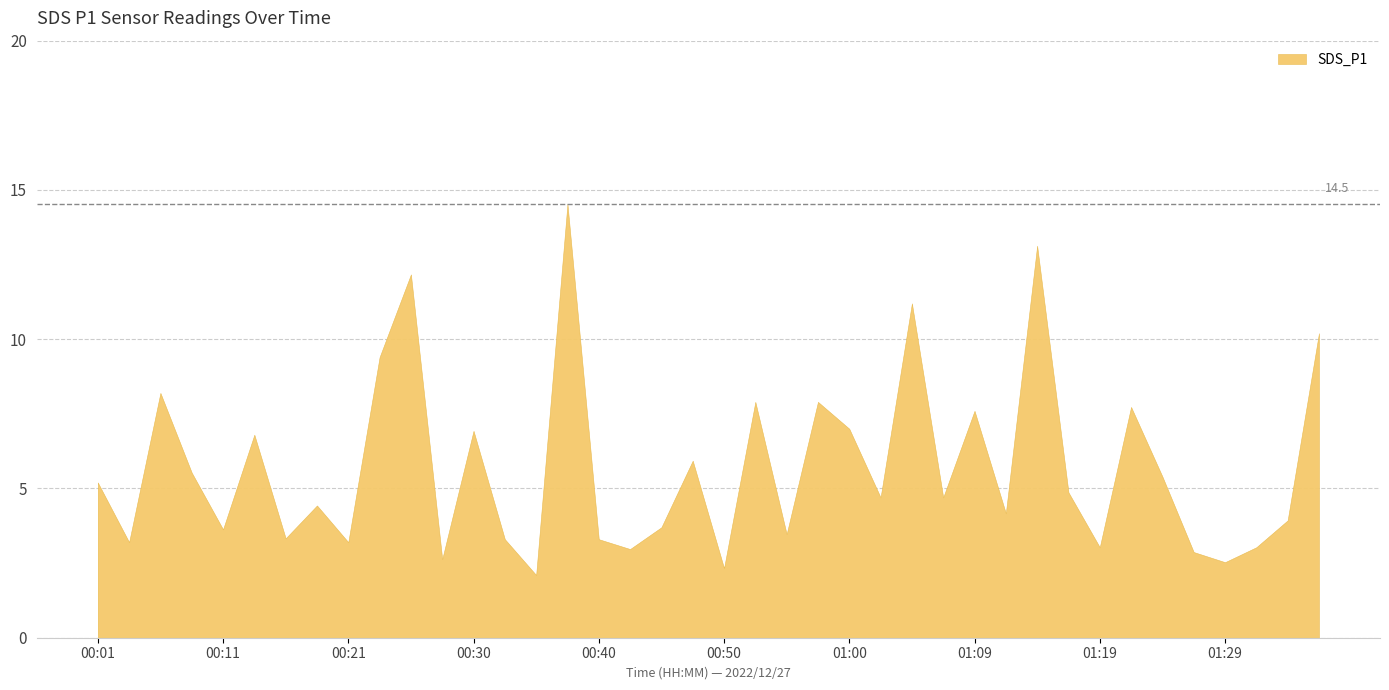

Reading left to right, list all the values displayed in this chart.

00:01=5.2	00:03=3.2	00:06=8.2	00:08=5.5	00:11=3.6	00:13=6.8	00:16=3.3	00:18=4.4	00:21=3.2	00:23=9.4	00:26=12.2	00:28=2.6	00:30=6.9	00:33=3.3	00:35=2.1	00:38=14.5	00:40=3.3	00:43=3.0	00:45=3.7	00:47=5.9	00:50=2.3	00:52=7.9	00:55=3.5	00:57=7.9	01:00=7.0	01:02=4.7	01:04=11.2	01:07=4.7	01:09=7.6	01:12=4.2	01:14=13.1	01:17=4.9	01:19=3.0	01:22=7.7	01:24=5.4	01:26=2.9	01:29=2.5	01:31=3.0	01:34=3.9	01:36=10.2